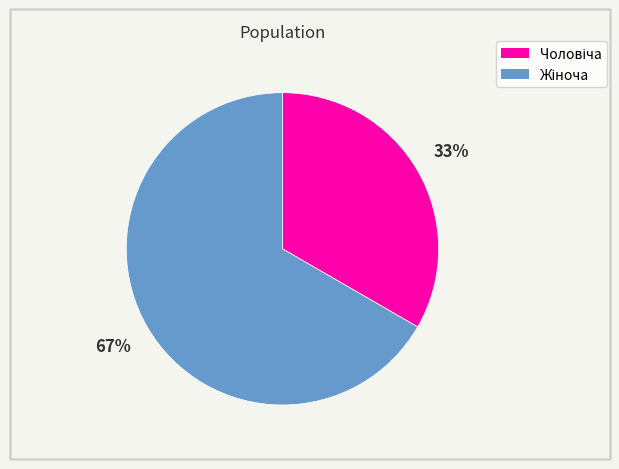

How many slices are in this pie chart?

2